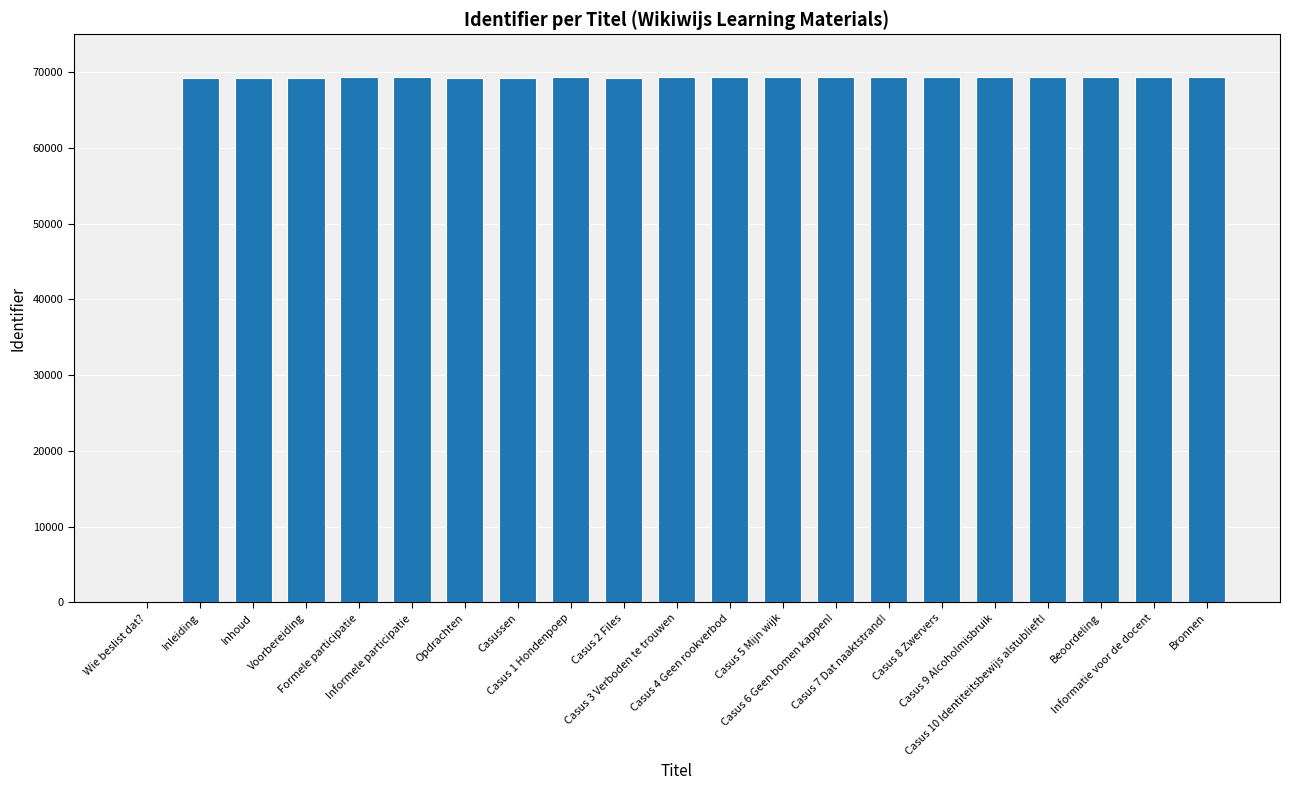

What is the greatest value displayed?

69409